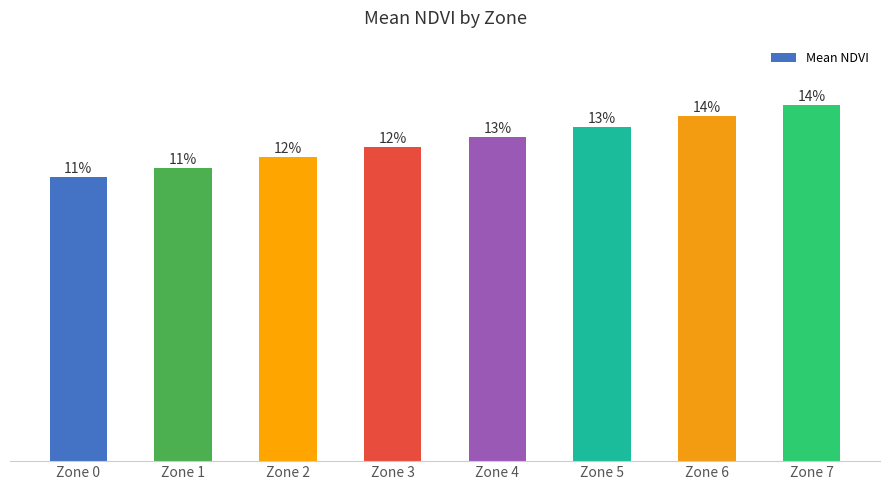

True or false: the data shows 0.1 at Zone 4.

True